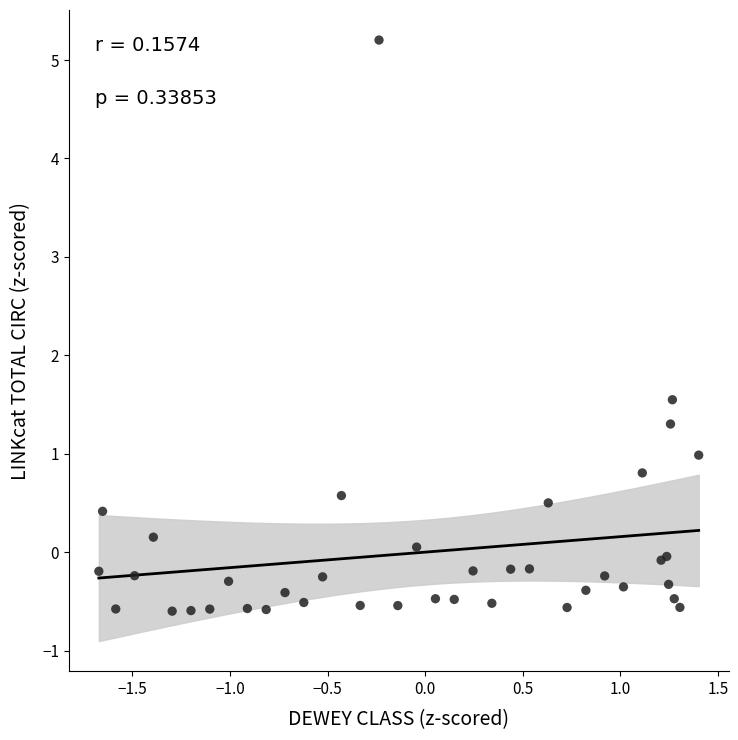

What Y value in the scatter plot is closest to 2?

1.5